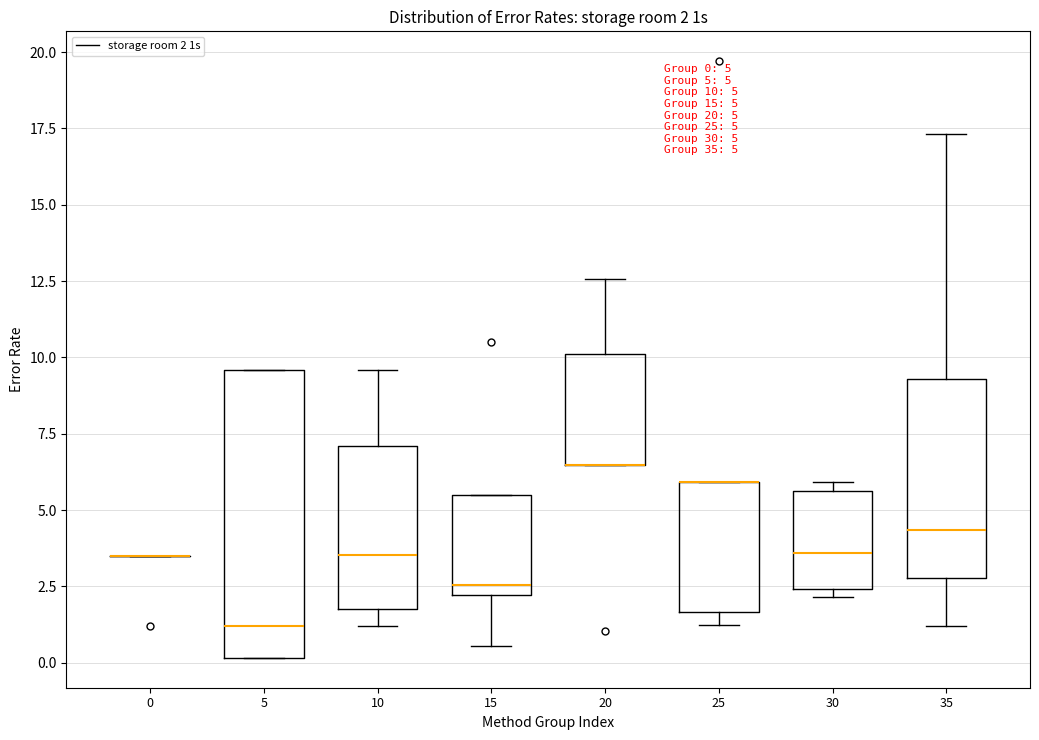

Which box is the tallest, from its lower edge to its upper edge?

5